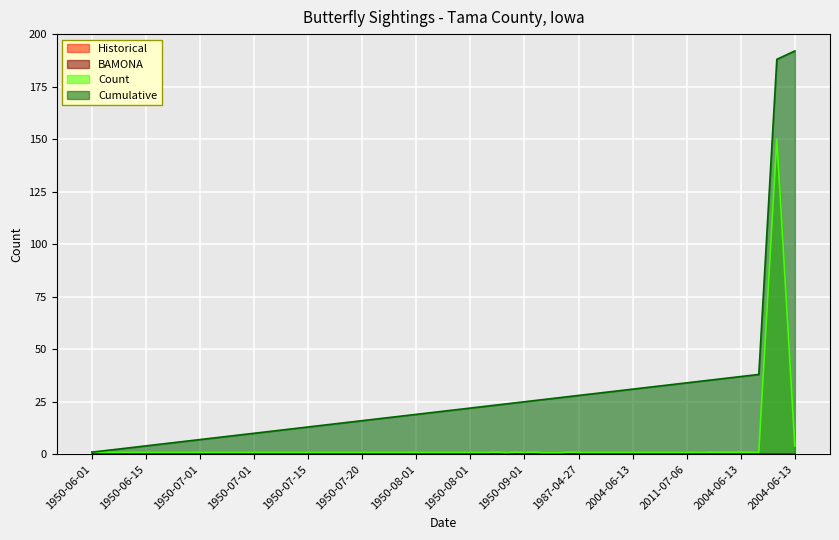

The BAMONA series shows 0 at 2011-07-06. True or false?

True